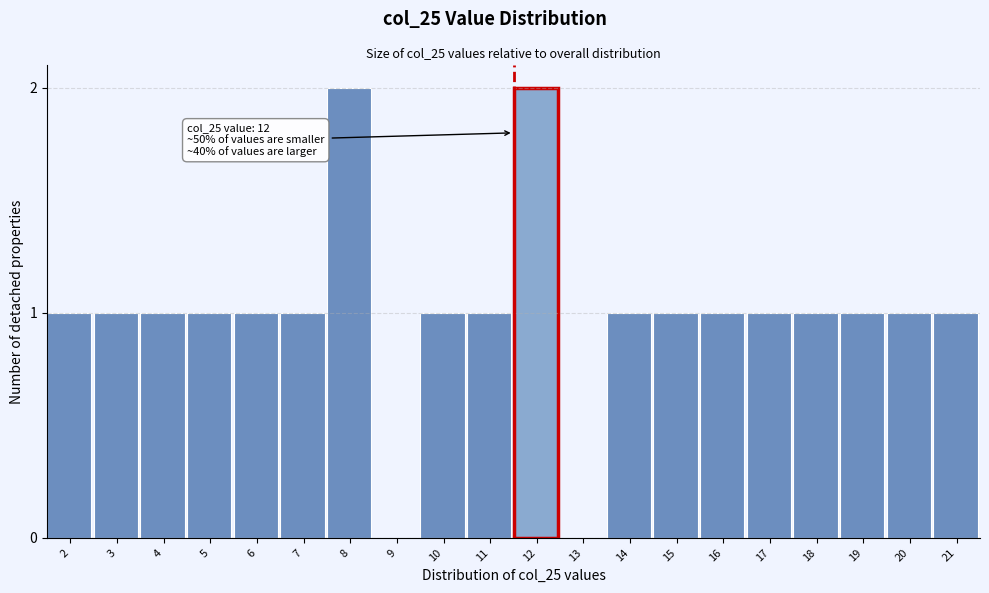

Reading left to right, extract all data points from this chart.

2=1	3=1	4=1	5=1	6=1	7=1	8=2	9=0	10=1	11=1	12=2	13=0	14=1	15=1	16=1	17=1	18=1	19=1	20=1	21=1